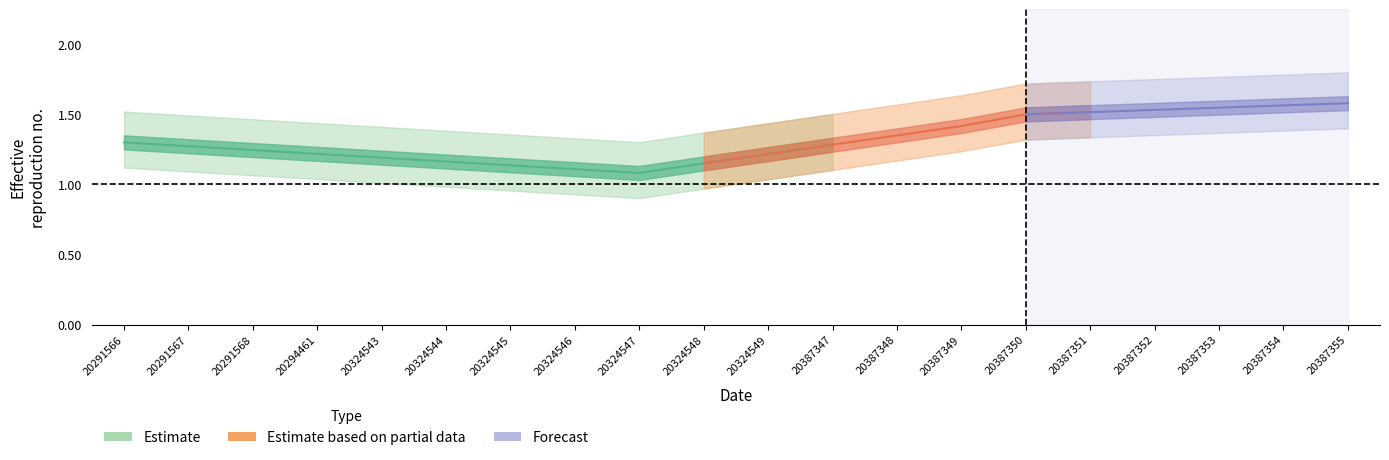

How many data points does each series have?

20